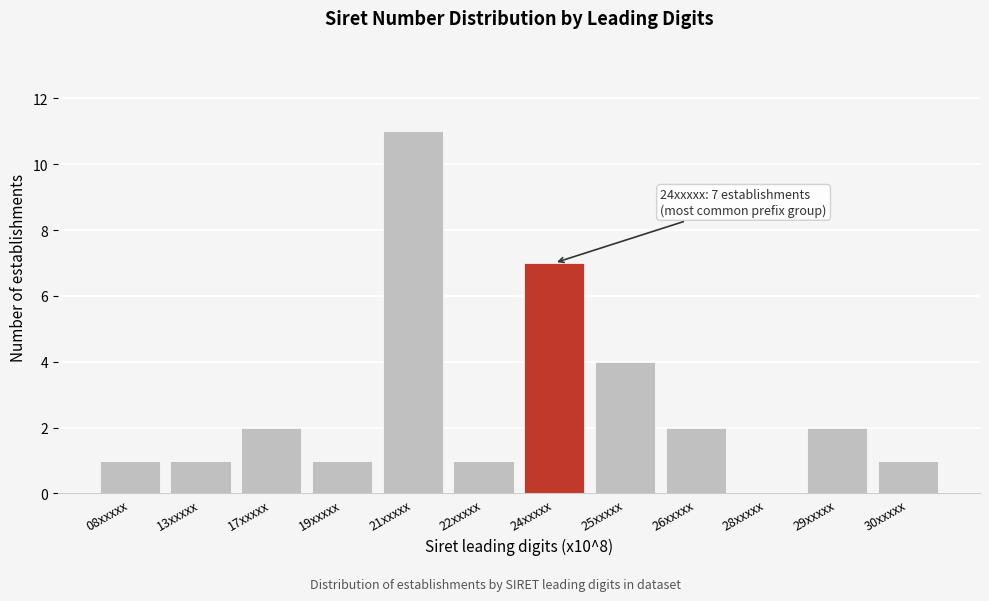

Reading right to left, list all the values displayed in this chart.

30xxxxx=1	29xxxxx=2	28xxxxx=0	26xxxxx=2	25xxxxx=4	24xxxxx=7	22xxxxx=1	21xxxxx=11	19xxxxx=1	17xxxxx=2	13xxxxx=1	08xxxxx=1